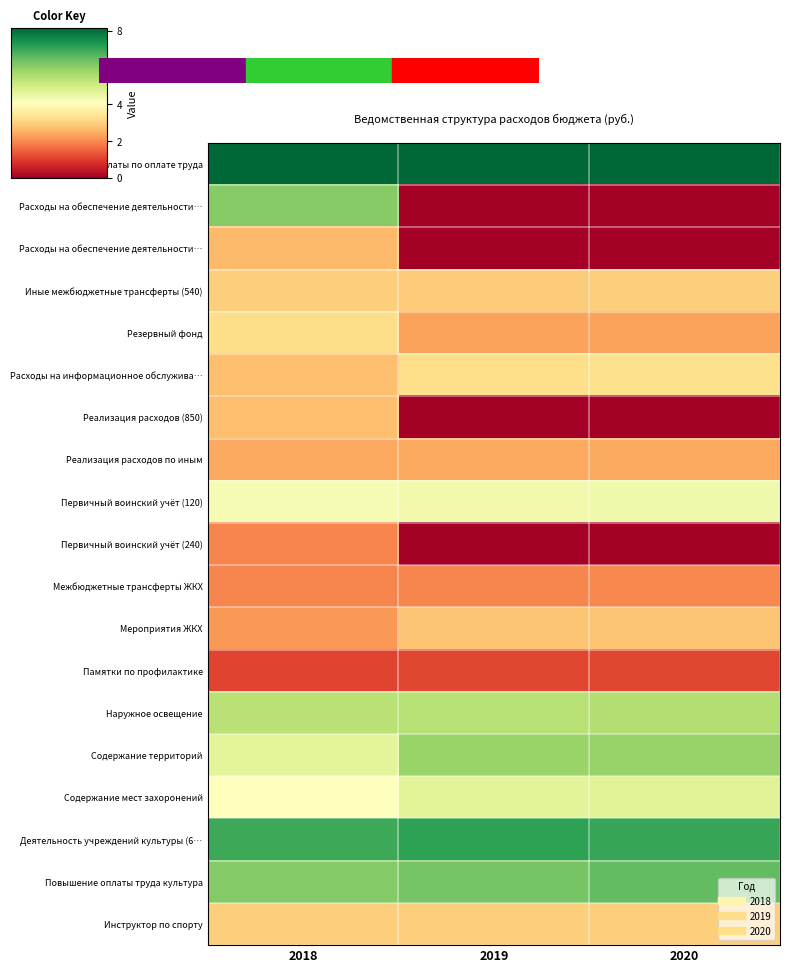

How many series are shown in this chart?

19